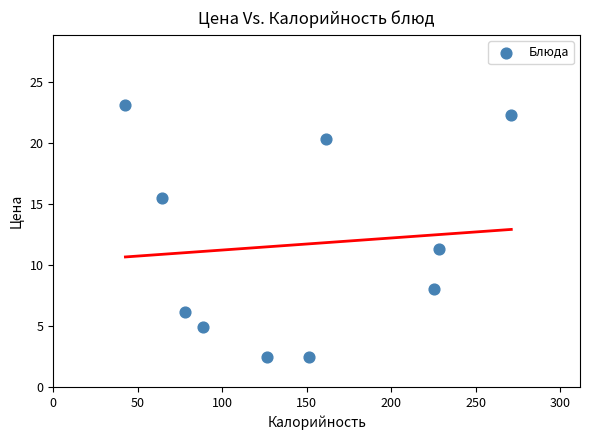

What Y value in the scatter plot is closest to 12?

11.3